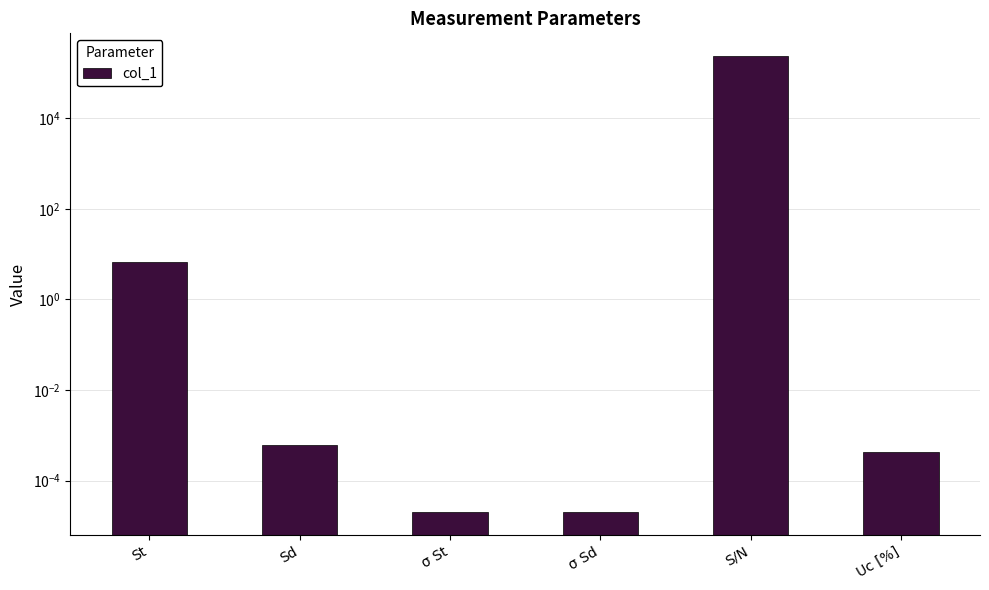

What is the label of the 3rd bar from the right?

σ Sd